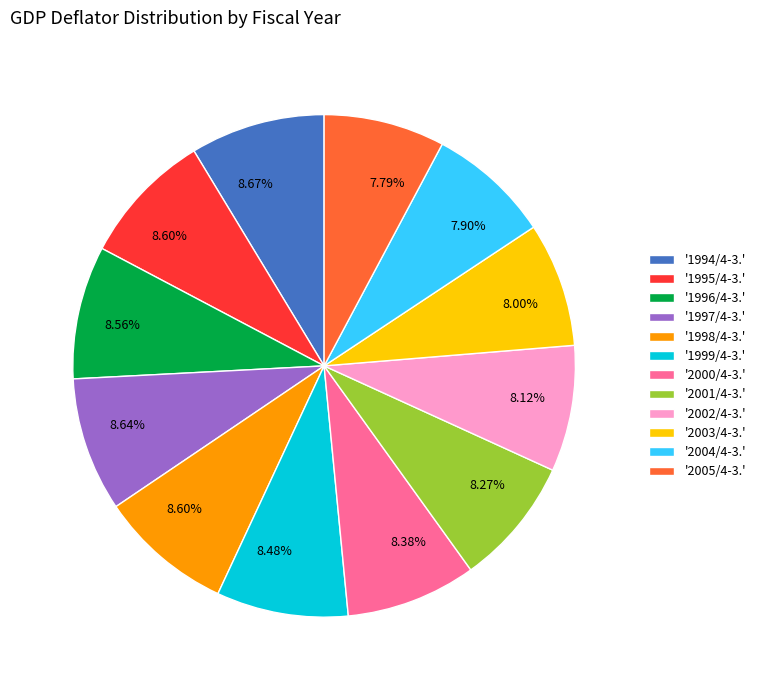

Combined, do '2004/4-3.' and '2005/4-3.' account for over 50%?

No